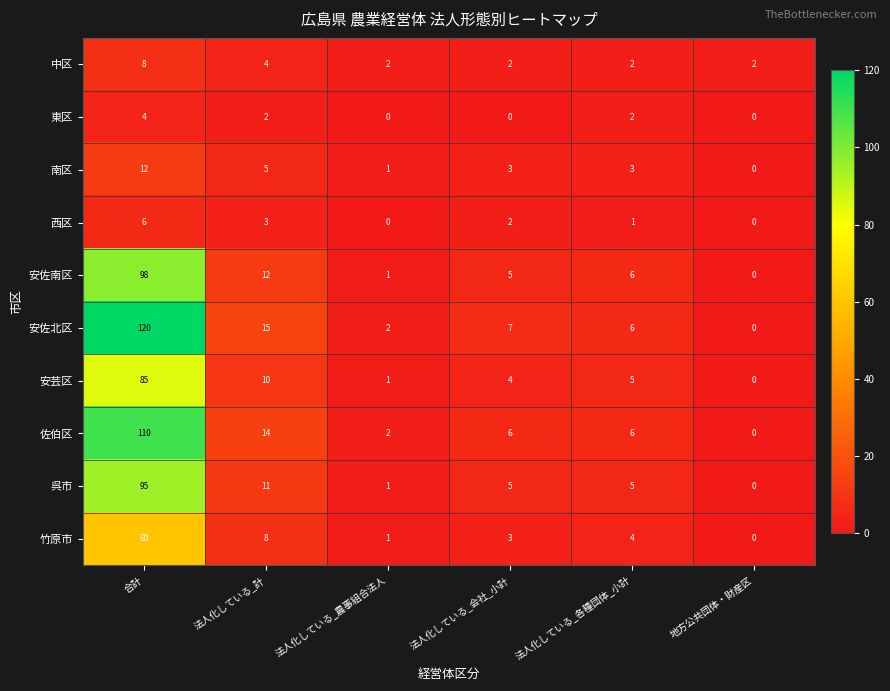

What is the difference between the maximum and second lowest values in the 安佐北区 series?

118